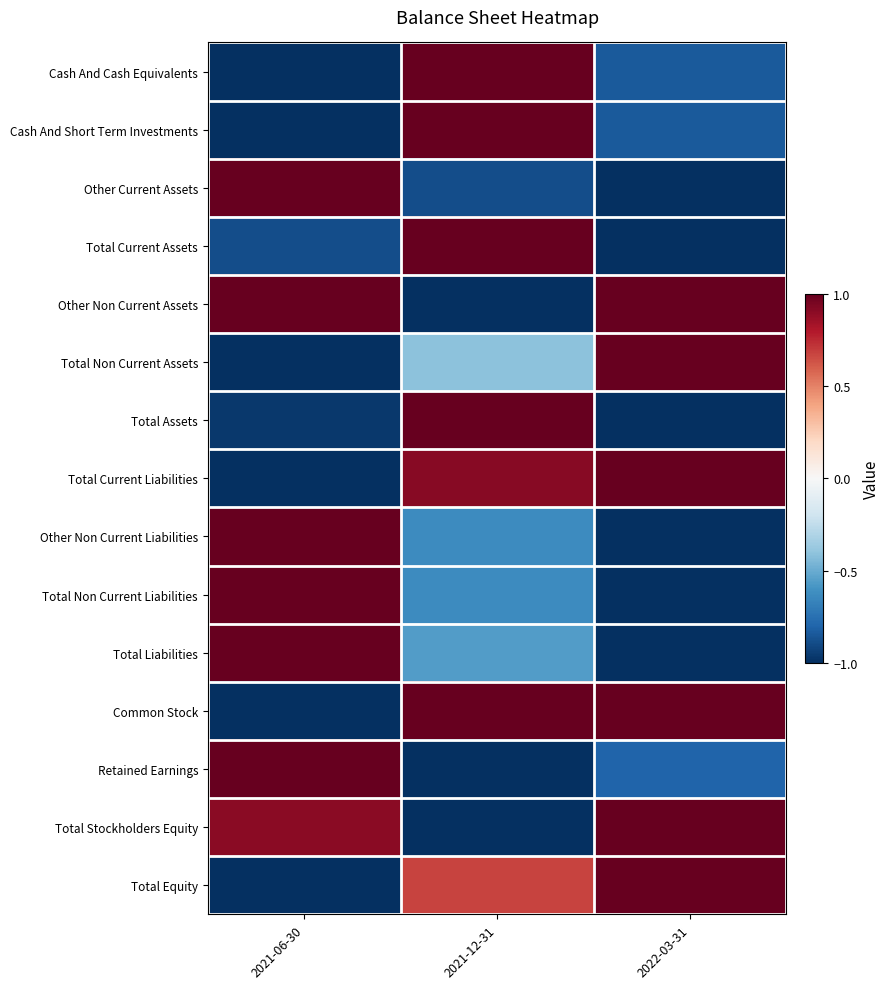

At 2021-06-30, list the series in order from largest to smallest.

Other Current Assets, Other Non Current Liabilities, Total Non Current Liabilities, Total Liabilities, Retained Earnings, Other Non Current Assets, Total Stockholders Equity, Total Current Assets, Total Assets, Cash And Cash Equivalents, Cash And Short Term Investments, Total Non Current Assets, Total Current Liabilities, Common Stock, Total Equity